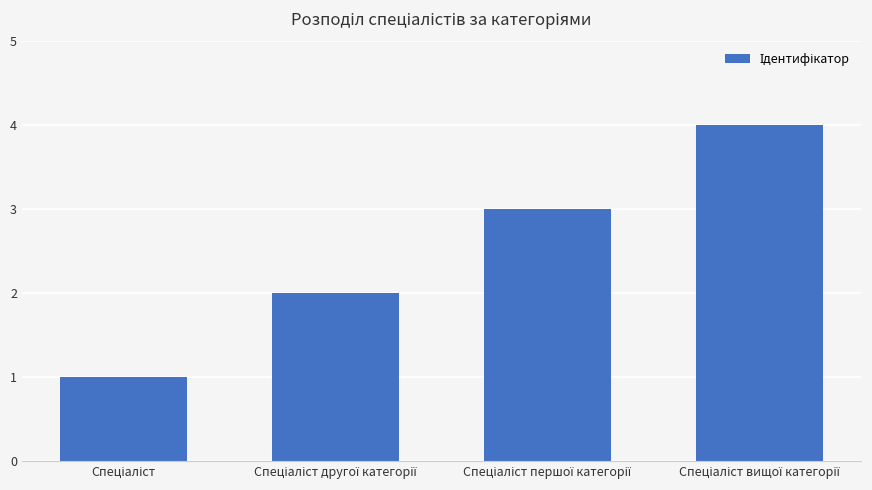

What is the maximum value shown in the chart?

4